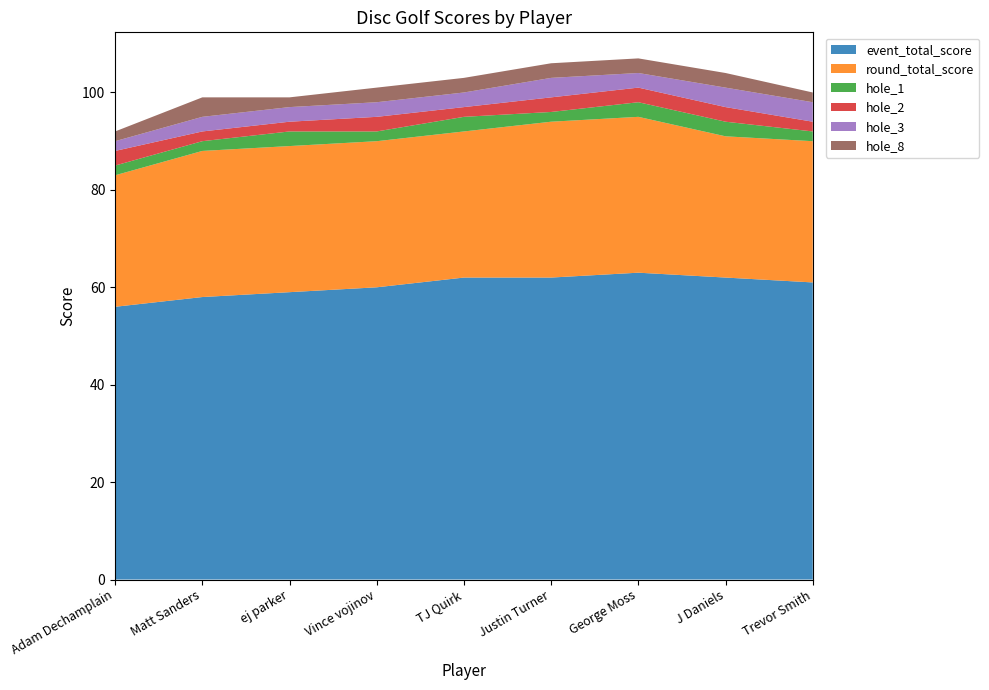

Reading right to left, extract all data points from this chart.

event_total_score: Trevor Smith=61	J Daniels=62	George Moss=63	Justin Turner=62	TJ Quirk=62	Vince vojinov=60	ej parker=59	Matt Sanders=58	Adam Dechamplain=56
round_total_score: Trevor Smith=29	J Daniels=29	George Moss=32	Justin Turner=32	TJ Quirk=30	Vince vojinov=30	ej parker=30	Matt Sanders=30	Adam Dechamplain=27
hole_1: Trevor Smith=2	J Daniels=3	George Moss=3	Justin Turner=2	TJ Quirk=3	Vince vojinov=2	ej parker=3	Matt Sanders=2	Adam Dechamplain=2
hole_2: Trevor Smith=2	J Daniels=3	George Moss=3	Justin Turner=3	TJ Quirk=2	Vince vojinov=3	ej parker=2	Matt Sanders=2	Adam Dechamplain=3
hole_3: Trevor Smith=4	J Daniels=4	George Moss=3	Justin Turner=4	TJ Quirk=3	Vince vojinov=3	ej parker=3	Matt Sanders=3	Adam Dechamplain=2
hole_8: Trevor Smith=2	J Daniels=3	George Moss=3	Justin Turner=3	TJ Quirk=3	Vince vojinov=3	ej parker=2	Matt Sanders=4	Adam Dechamplain=2